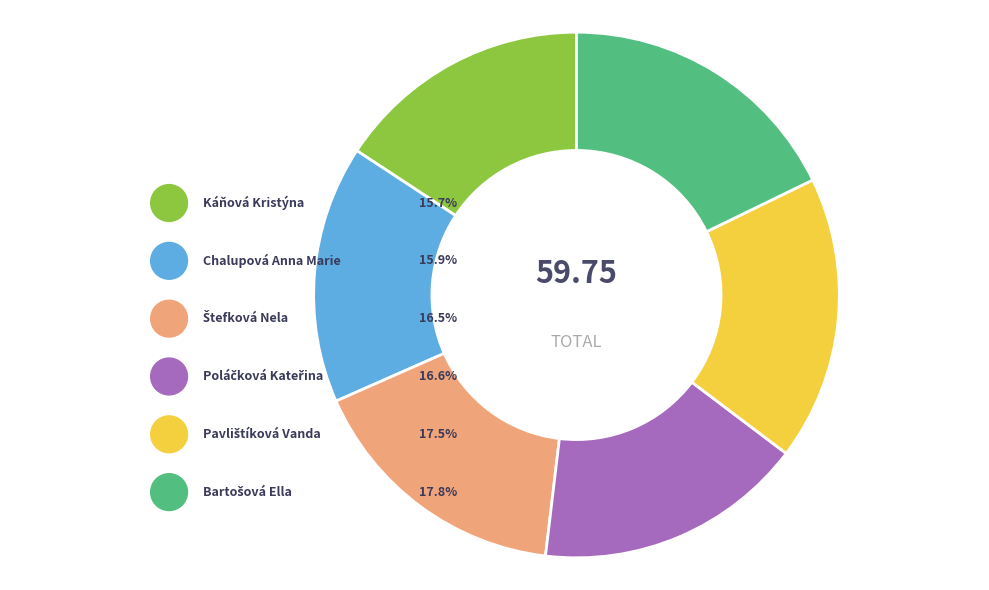

What percentage is the Káňová Kristýna slice, to the nearest percent?

16%